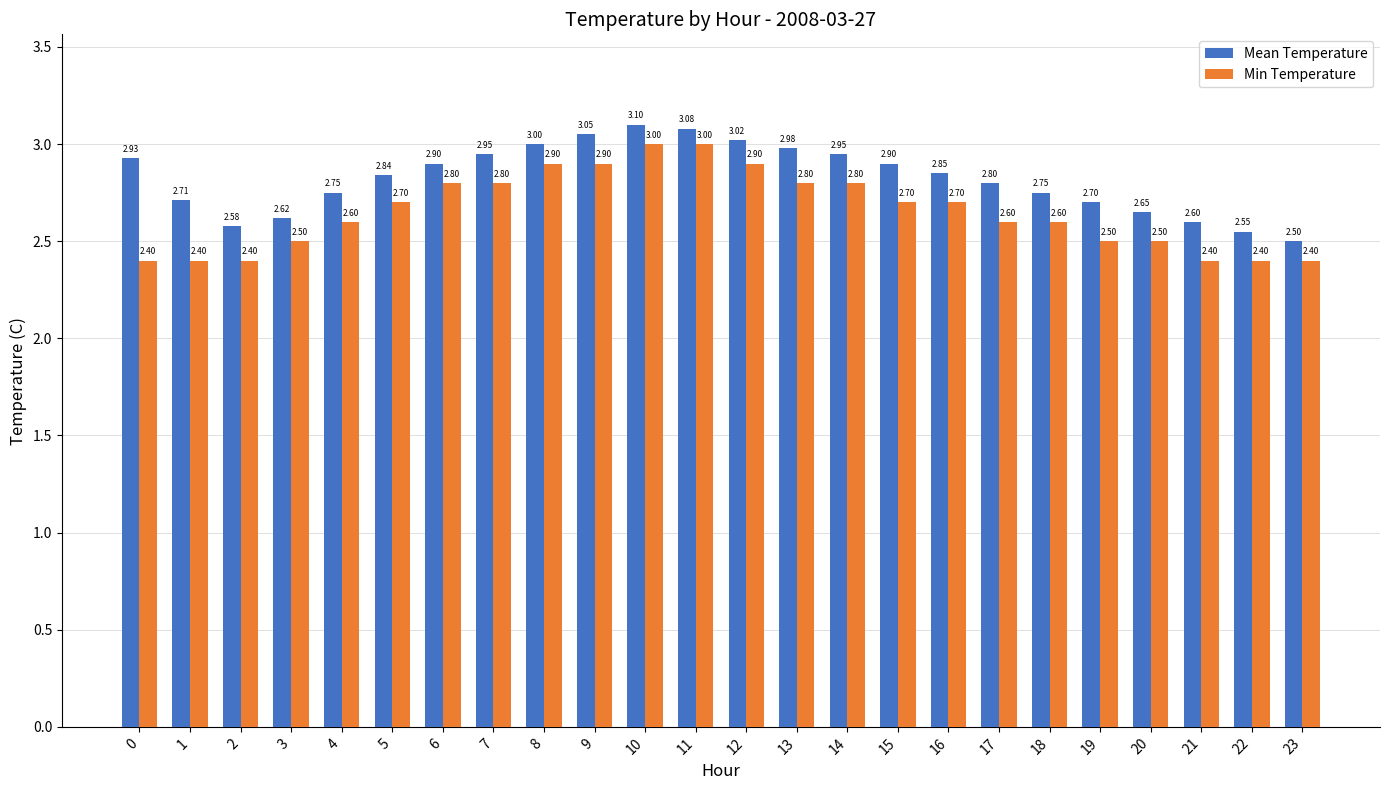

How many groups of bars are there?

24